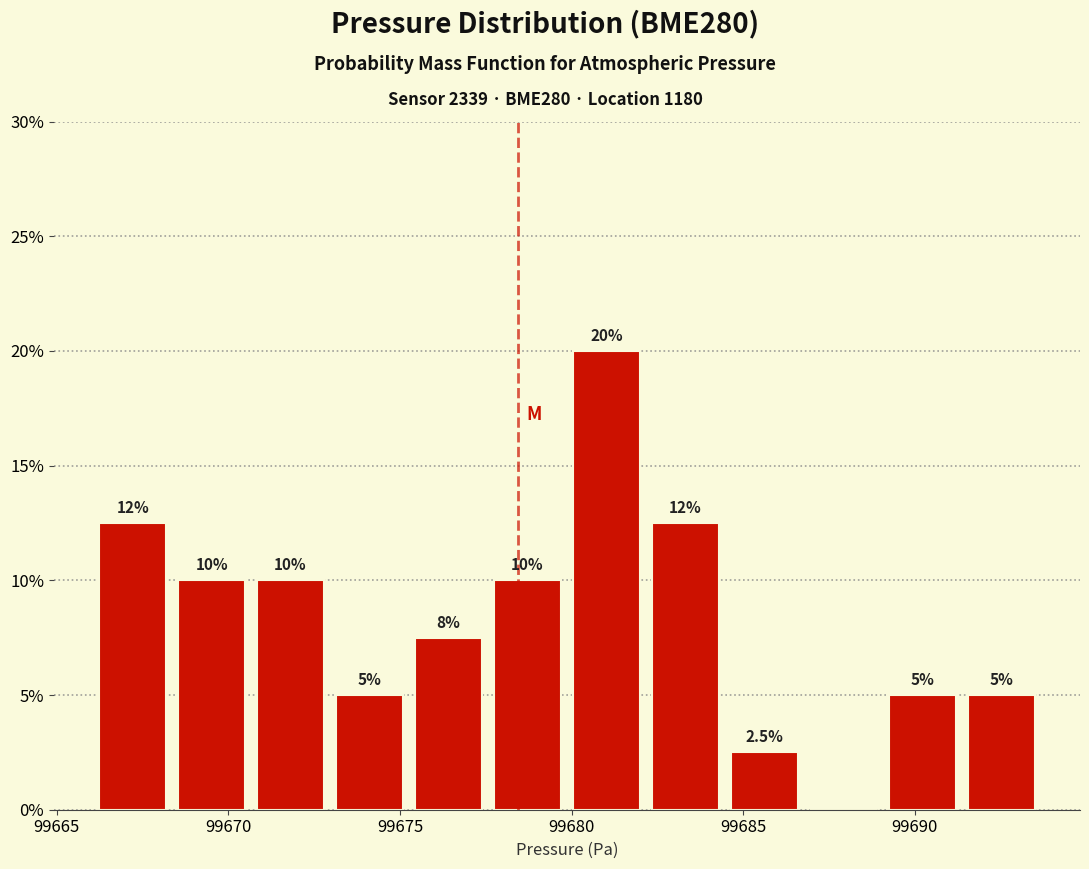

Which range on the x-axis has the tallest bar?

99680.0 to 99682.0